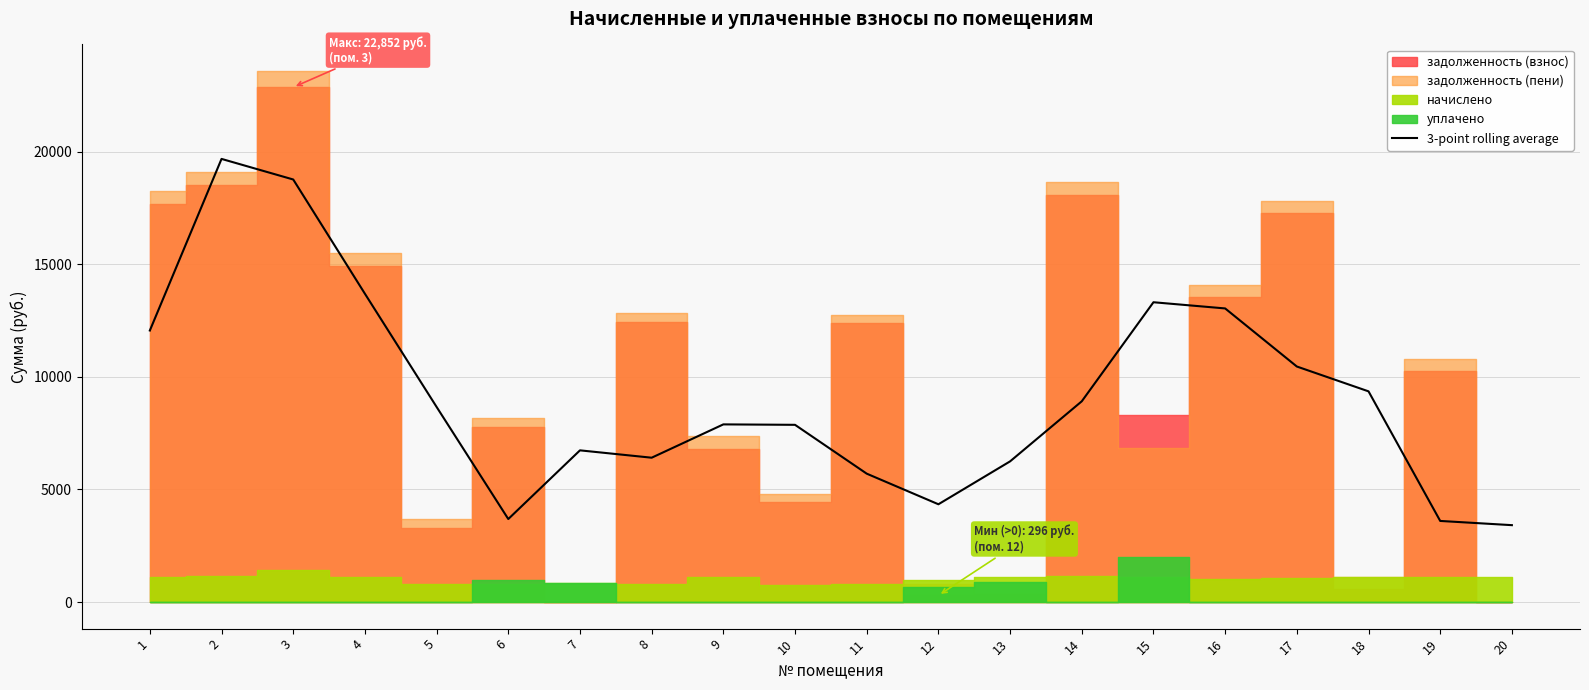

Rank the categories by value from lowest to highest.

20, 19, 6, 12, 11, 13, 8, 7, 10, 9, 5, 14, 18, 17, 1, 16, 15, 4, 3, 2